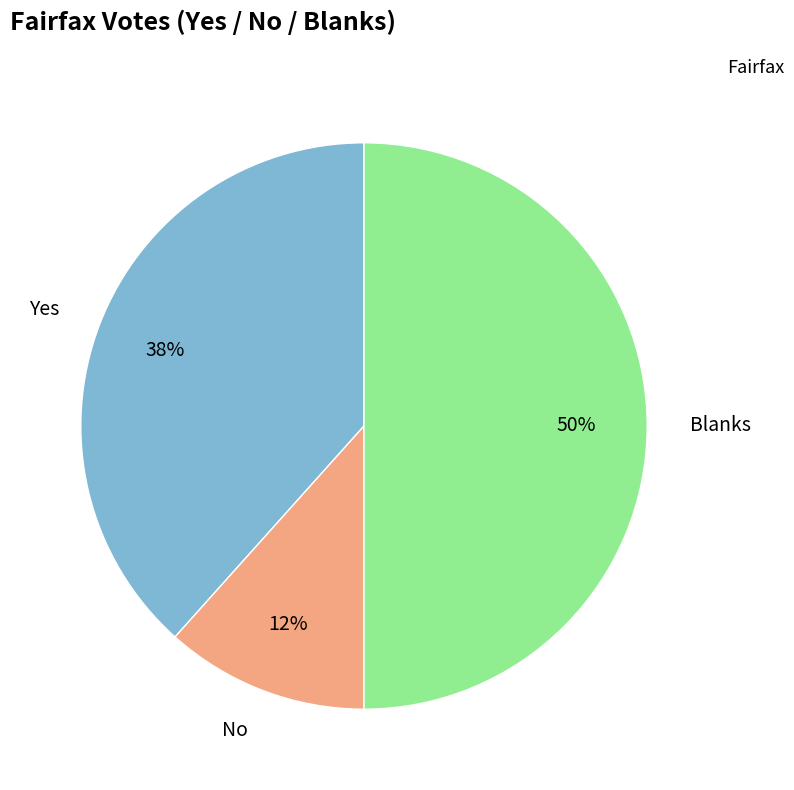

Which slice is the largest?

Blanks